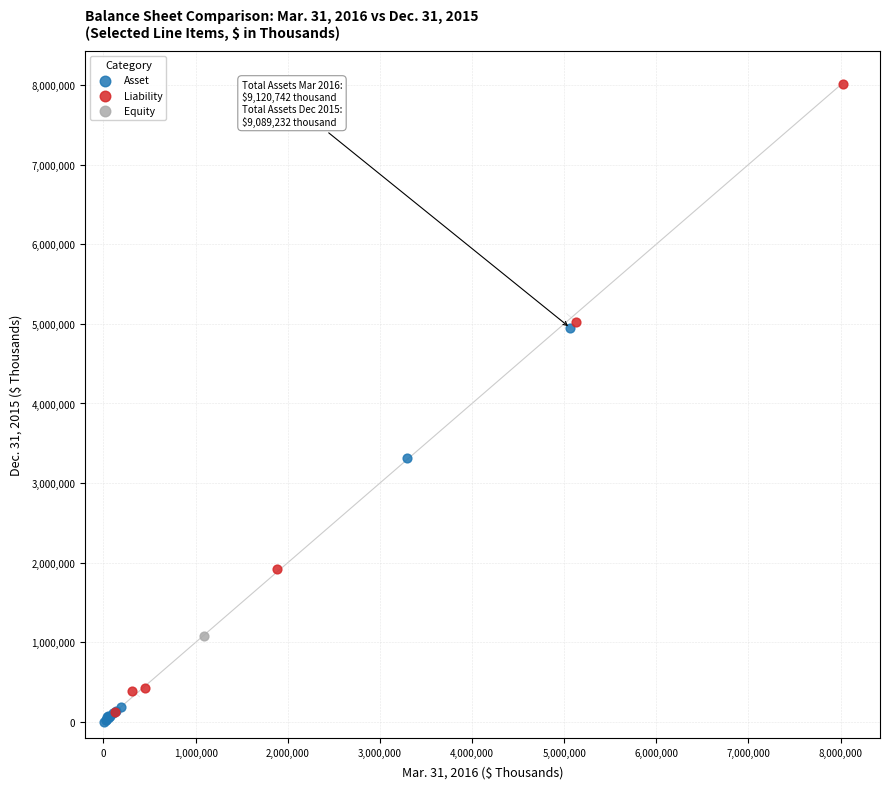

What are all the series names shown in the legend?

Asset, Liability, Equity